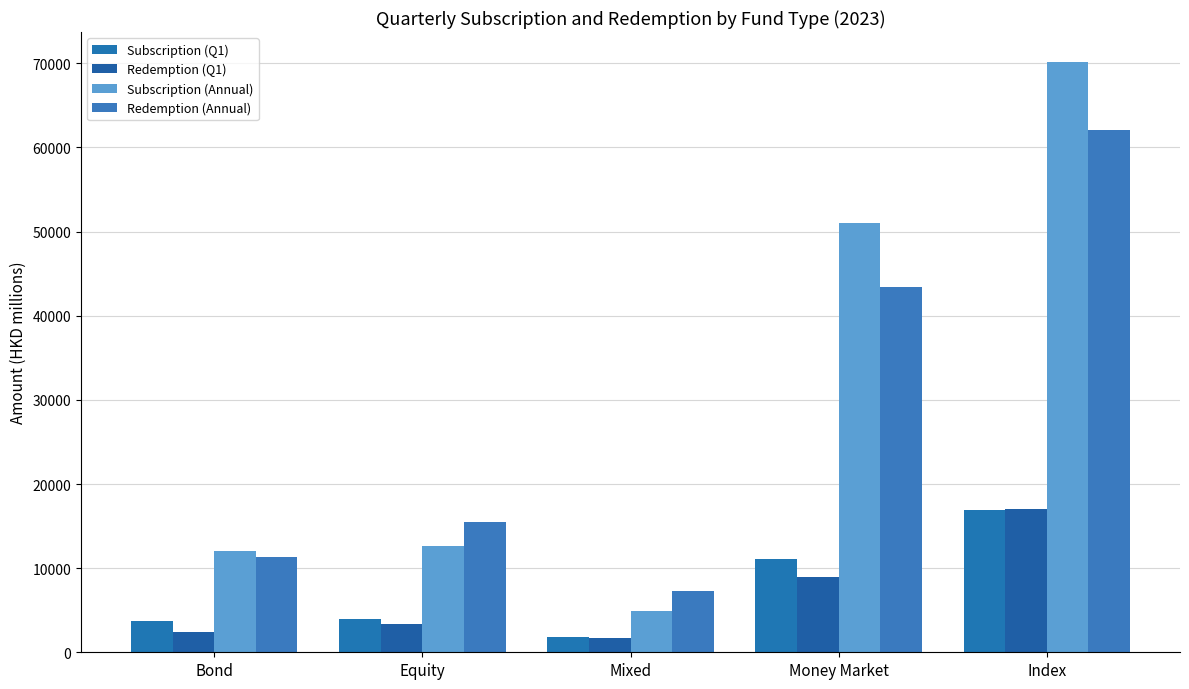

At how many categories does at least one series exceed 2791?

5